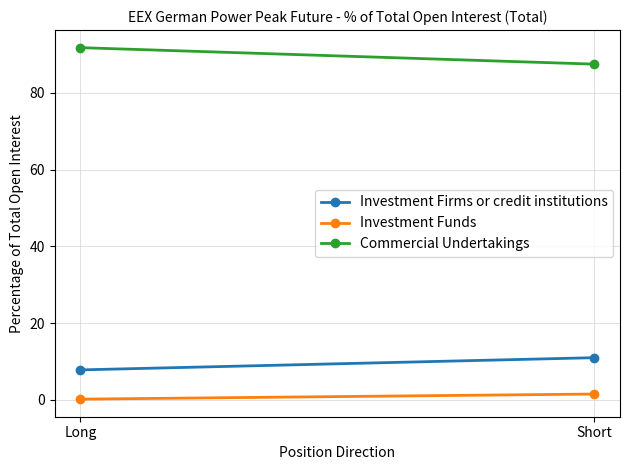

Reading right to left, what are all the values shown in this chart?

Investment Firms or credit institutions: 11.0	7.8
Investment Funds: 1.5	0.2
Commercial Undertakings: 87.5	91.8